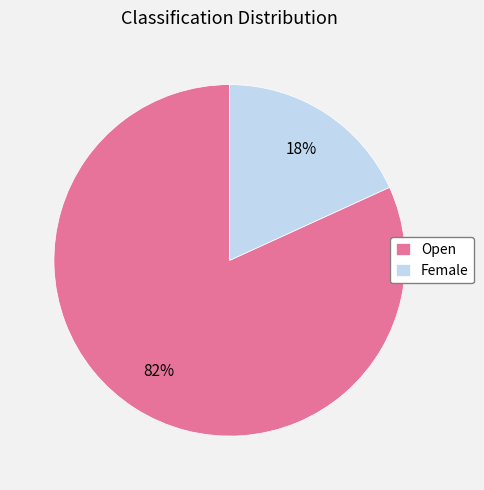

Which has a higher value, Female or Open?

Open